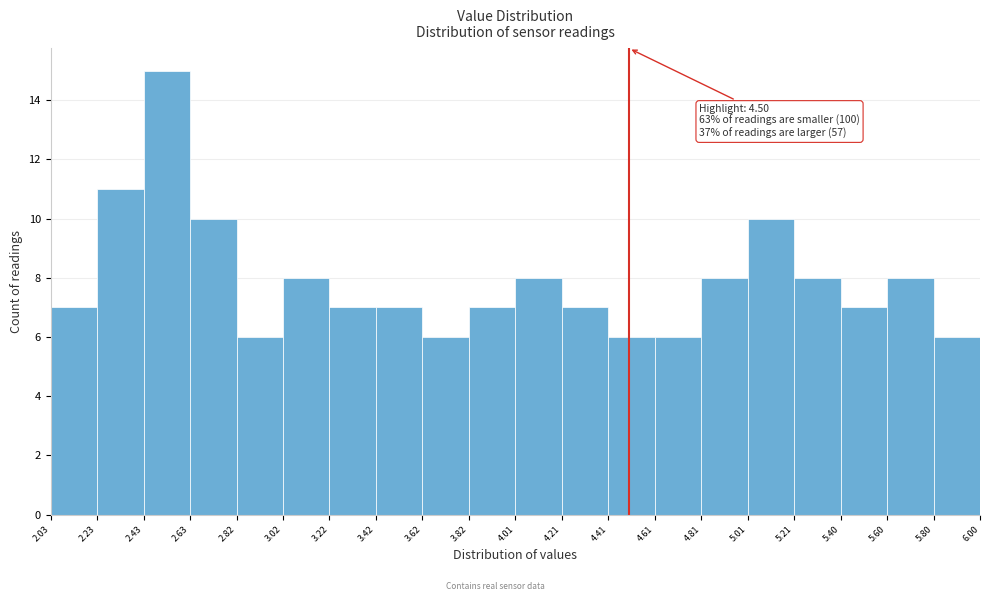

Which range on the x-axis has the tallest bar?

2.43 to 2.63